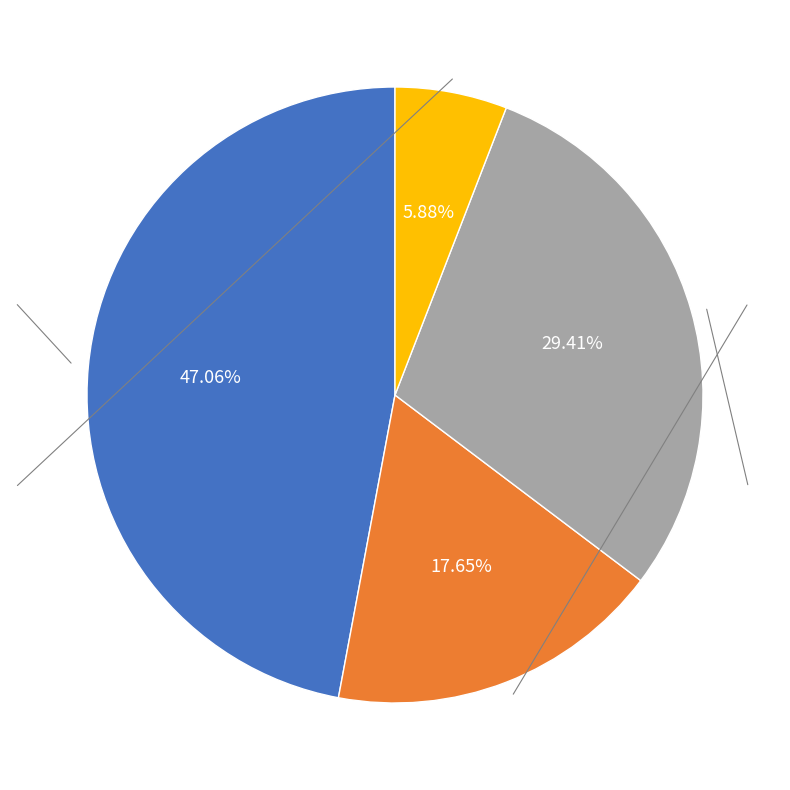

Is there any slice that represents more than half of the pie?

No